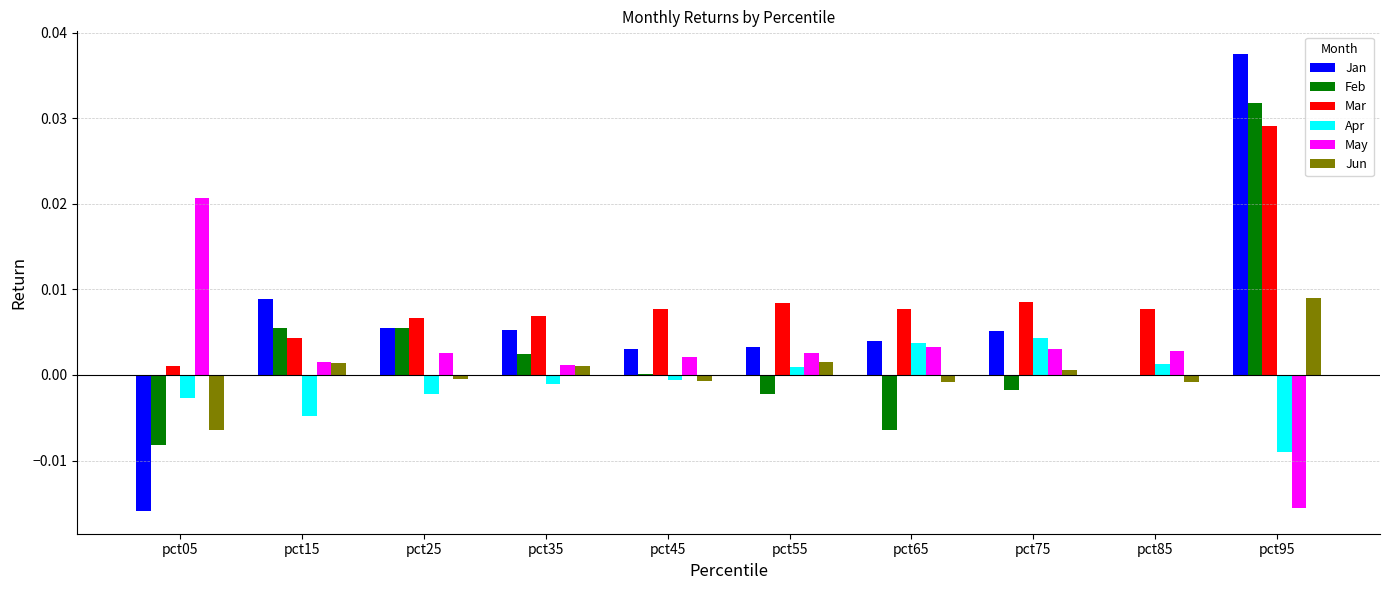

Which category has the highest value across all series?

pct95